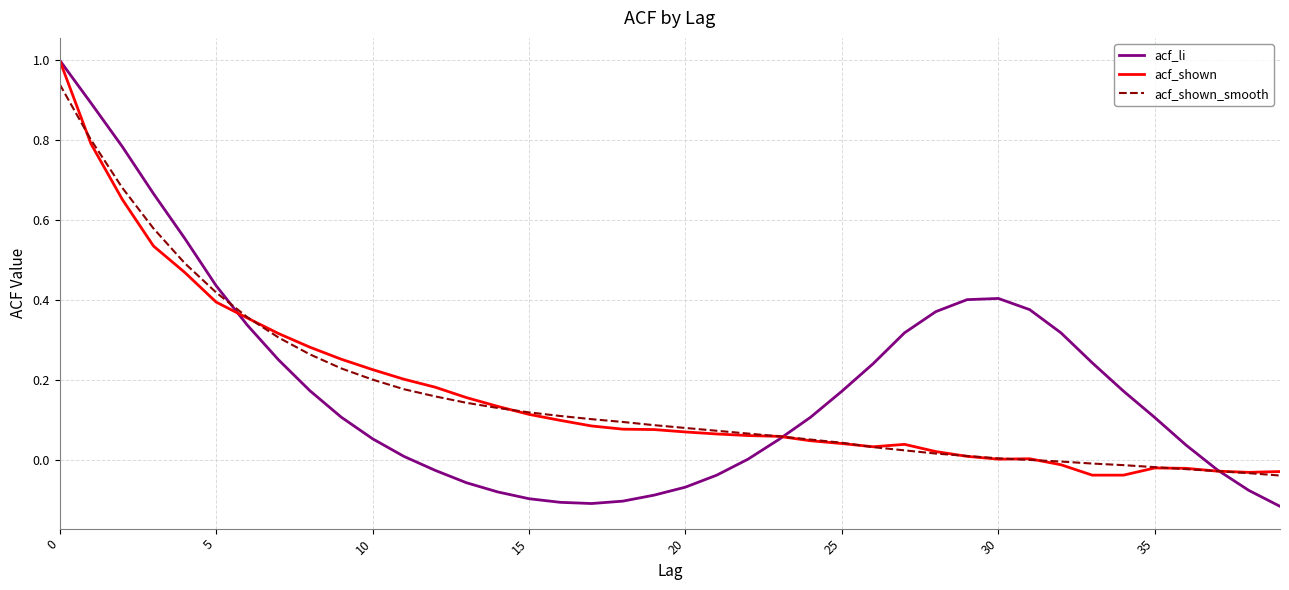

Which series has the widest spread of values?

acf_li